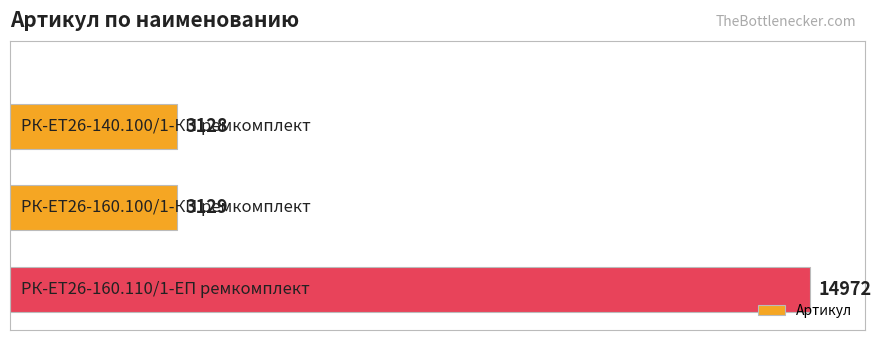

What is the difference between the maximum and minimum values?

11844